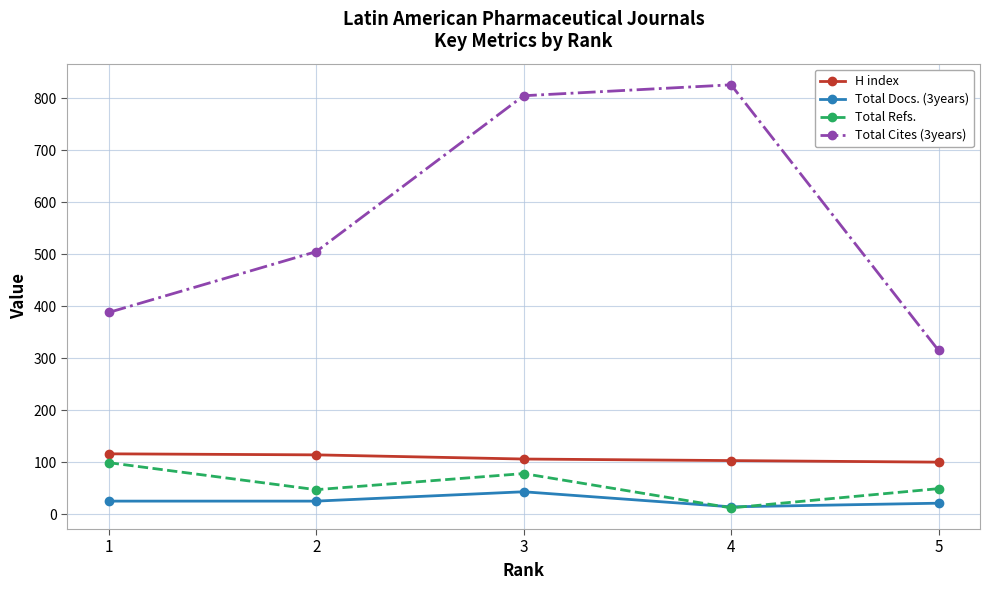

Which series has the largest range (max minus min)?

Total Cites (3years)